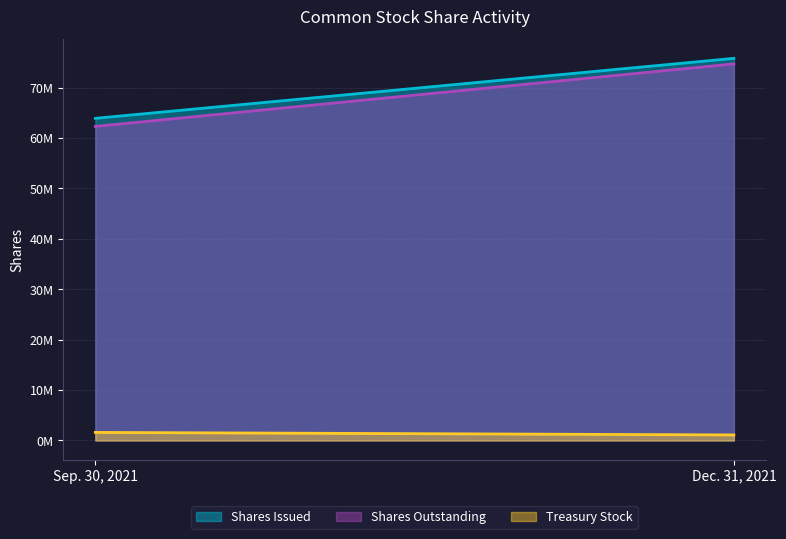

What is the difference between the highest and lowest values at Dec. 31, 2021?

74700000